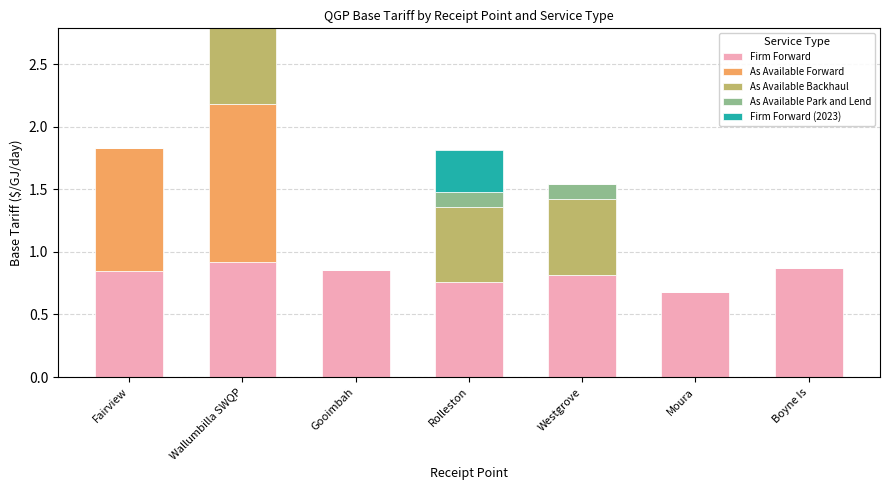

Read the Firm Forward value at Moura.

0.7